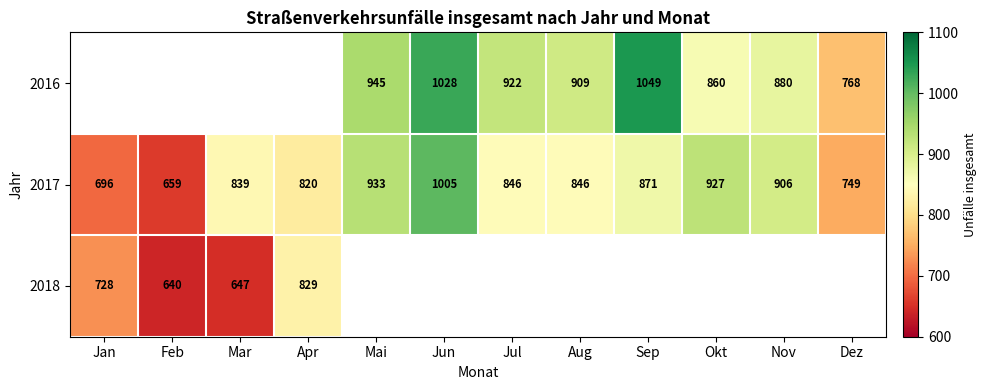

What is the minimum value for 2017?

659